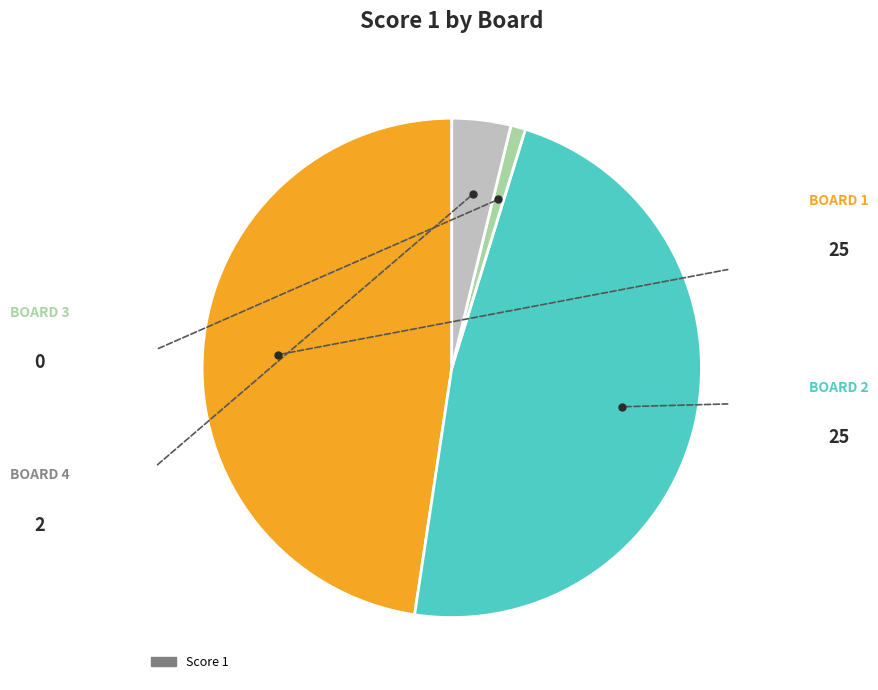

Does any single category account for the majority?

No